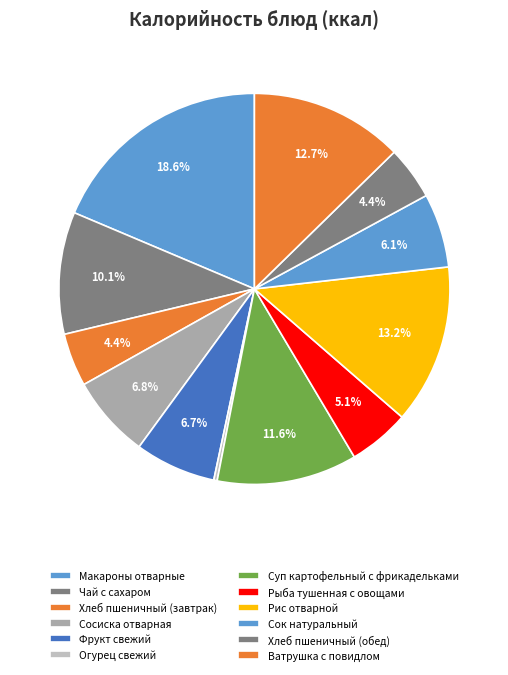

How many segments does this pie chart have?

12